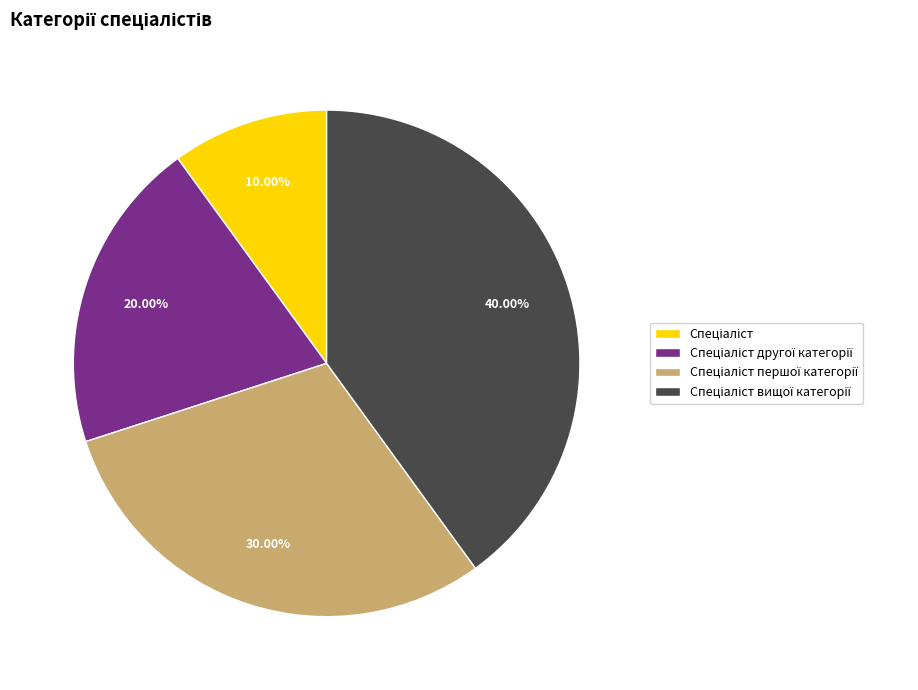

Is there a majority slice in this chart?

No